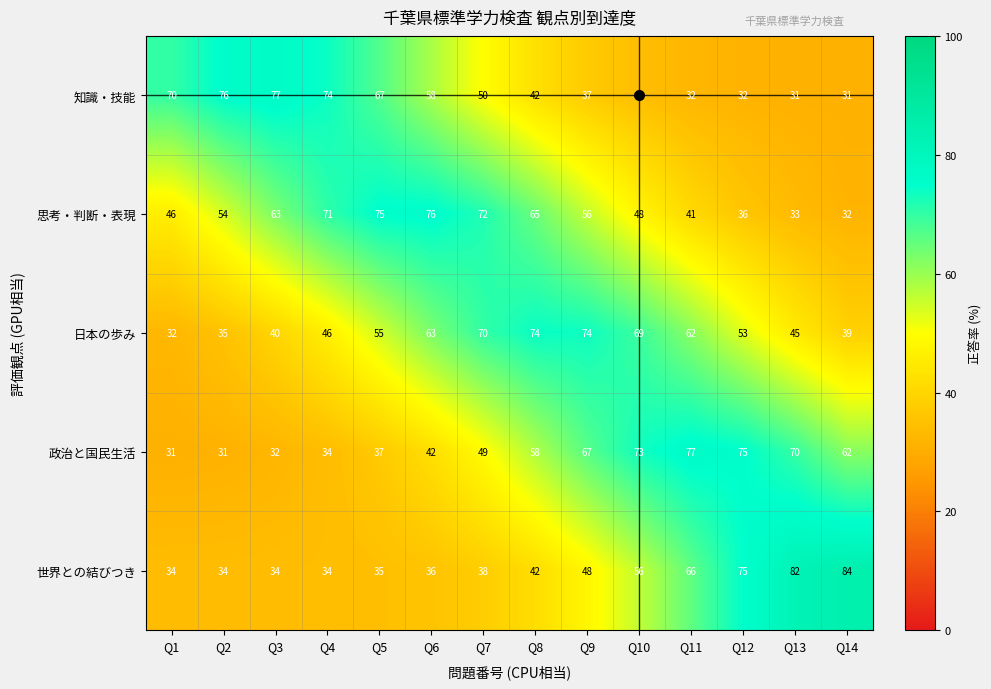

What is the difference between the 思考・判断・表現 values at Q11 and Q4?

30